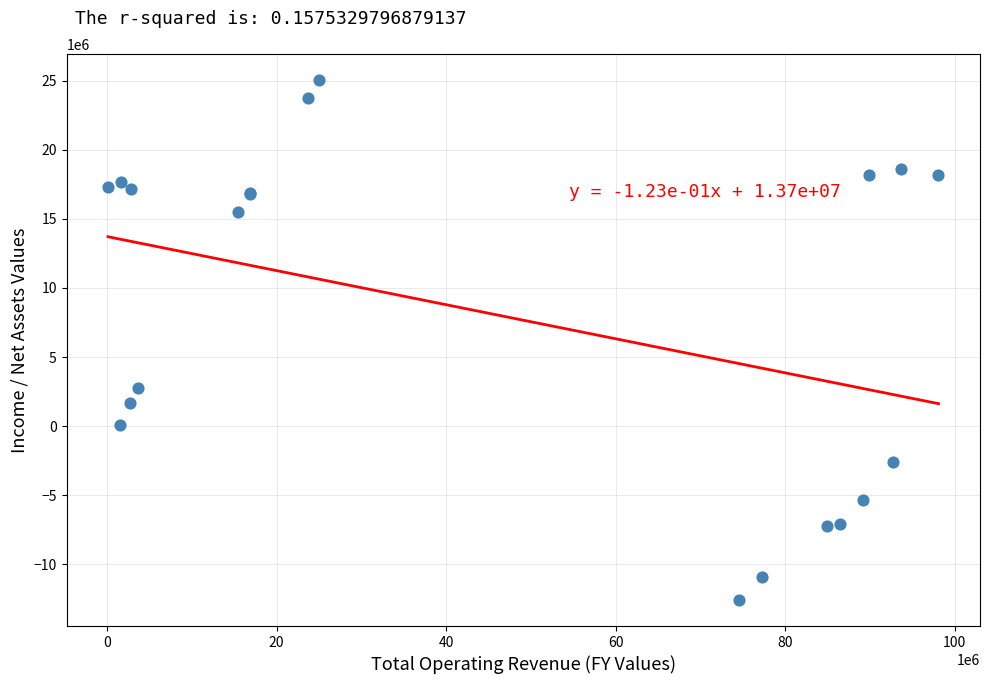

What Y value in the scatter plot is closest to 6230216?

2793652